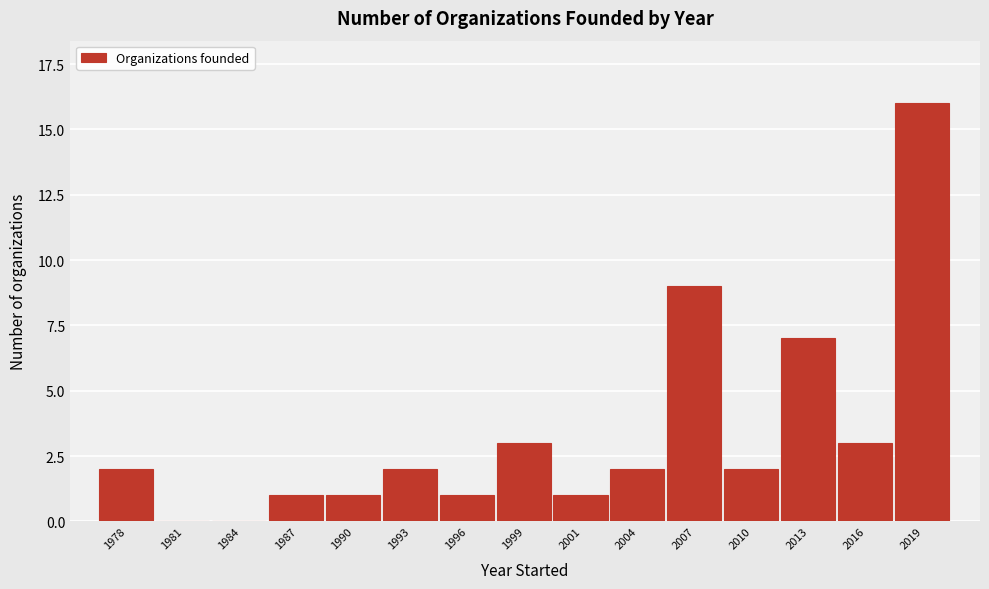

Reading left to right, list all the values displayed in this chart.

1978=2	1981=0	1984=0	1987=1	1990=1	1993=2	1996=1	1999=3	2001=1	2004=2	2007=9	2010=2	2013=7	2016=3	2019=16